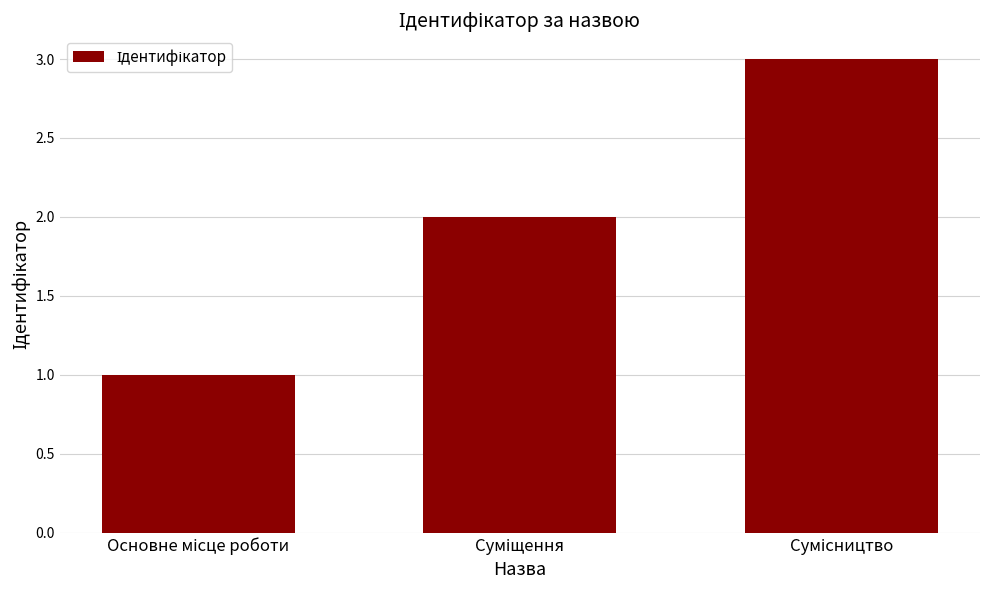

How many values are below 2?

1